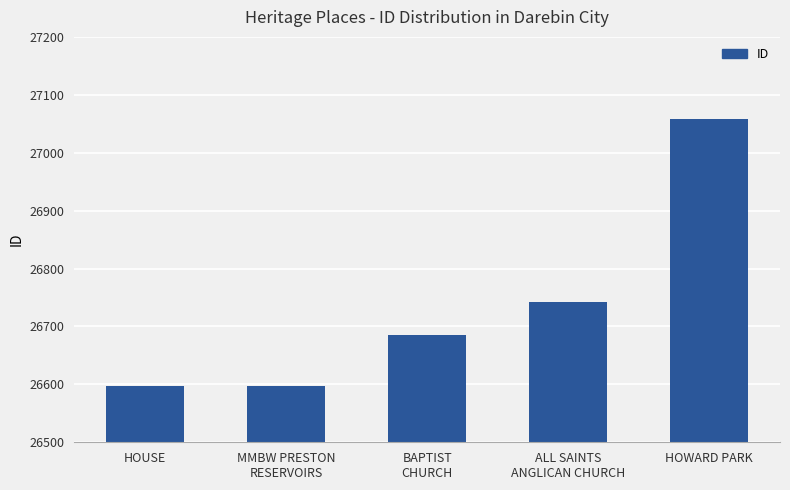

Read the value at HOWARD PARK.

27059